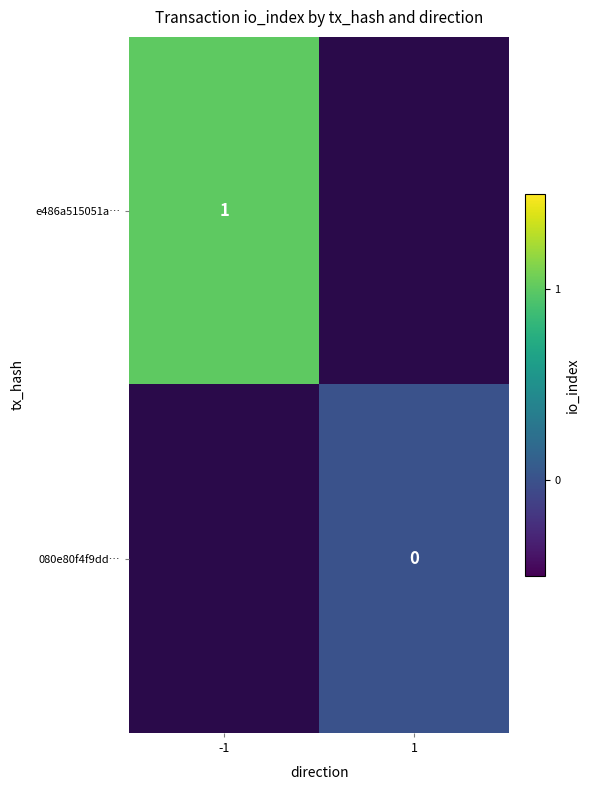

True or false: e486a515051a… has a value of 1 at -1.

True